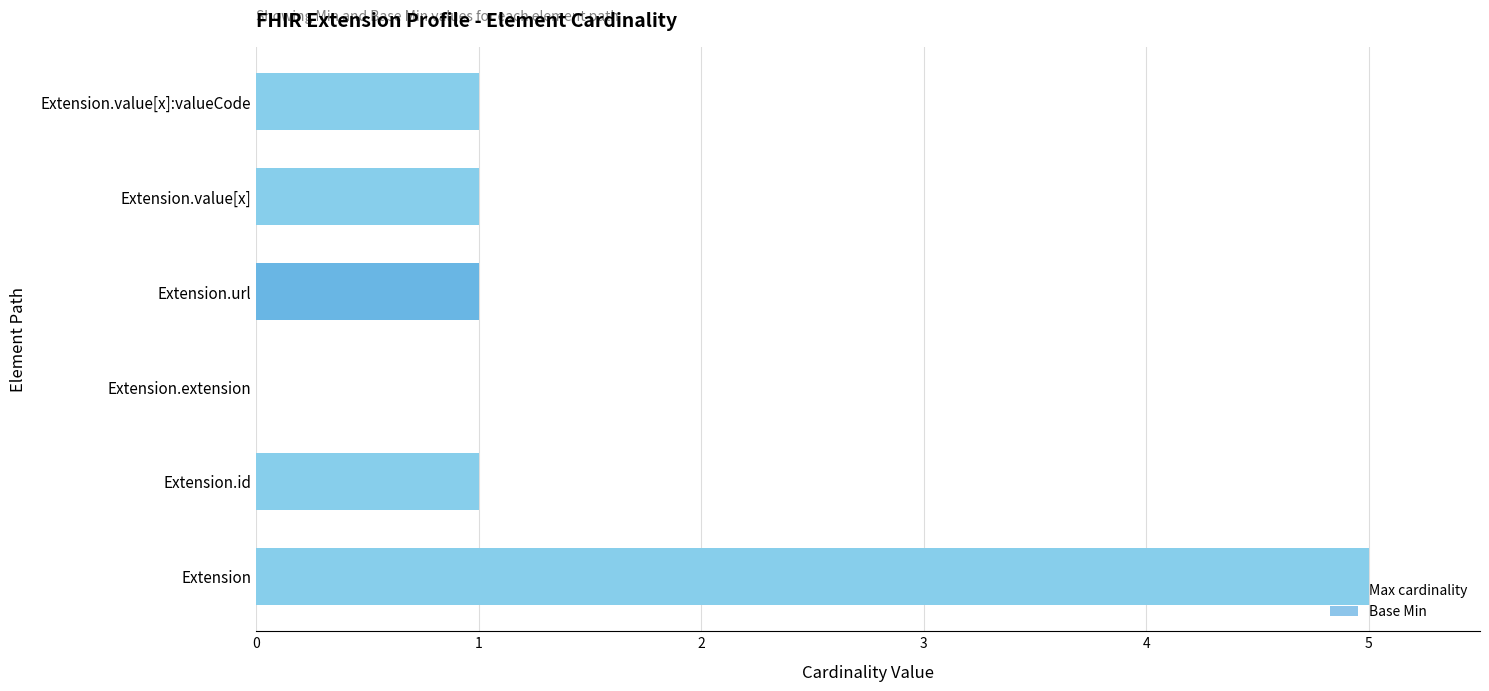

Are the bars grouped side by side (vs. stacked)?

Yes